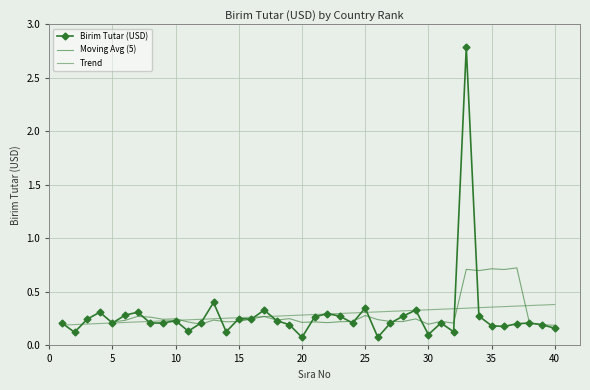

Reading left to right, transcribe all the data shown in this chart.

1=0.2	2=0.1	3=0.2	4=0.3	5=0.2	6=0.3	7=0.3	8=0.2	9=0.2	10=0.2	11=0.1	12=0.2	13=0.4	14=0.1	15=0.3	16=0.2	17=0.3	18=0.2	19=0.2	20=0.1	21=0.3	22=0.3	23=0.3	24=0.2	25=0.3	26=0.1	27=0.2	28=0.3	29=0.3	30=0.1	31=0.2	32=0.1	33=2.8	34=0.3	35=0.2	36=0.2	37=0.2	38=0.2	39=0.2	40=0.2